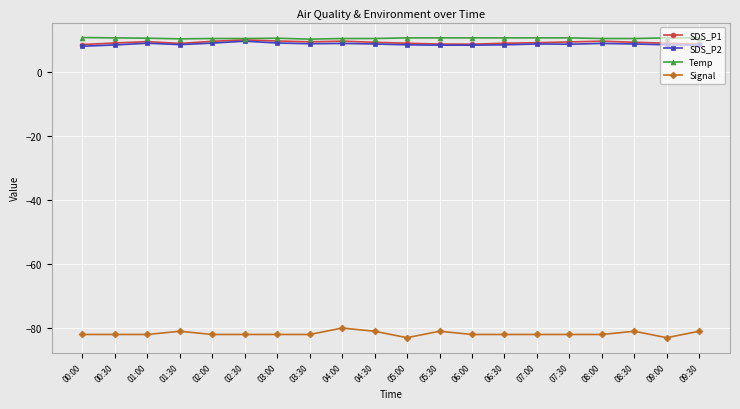

True or false: Signal and SDS_P2 intersect in this chart.

False